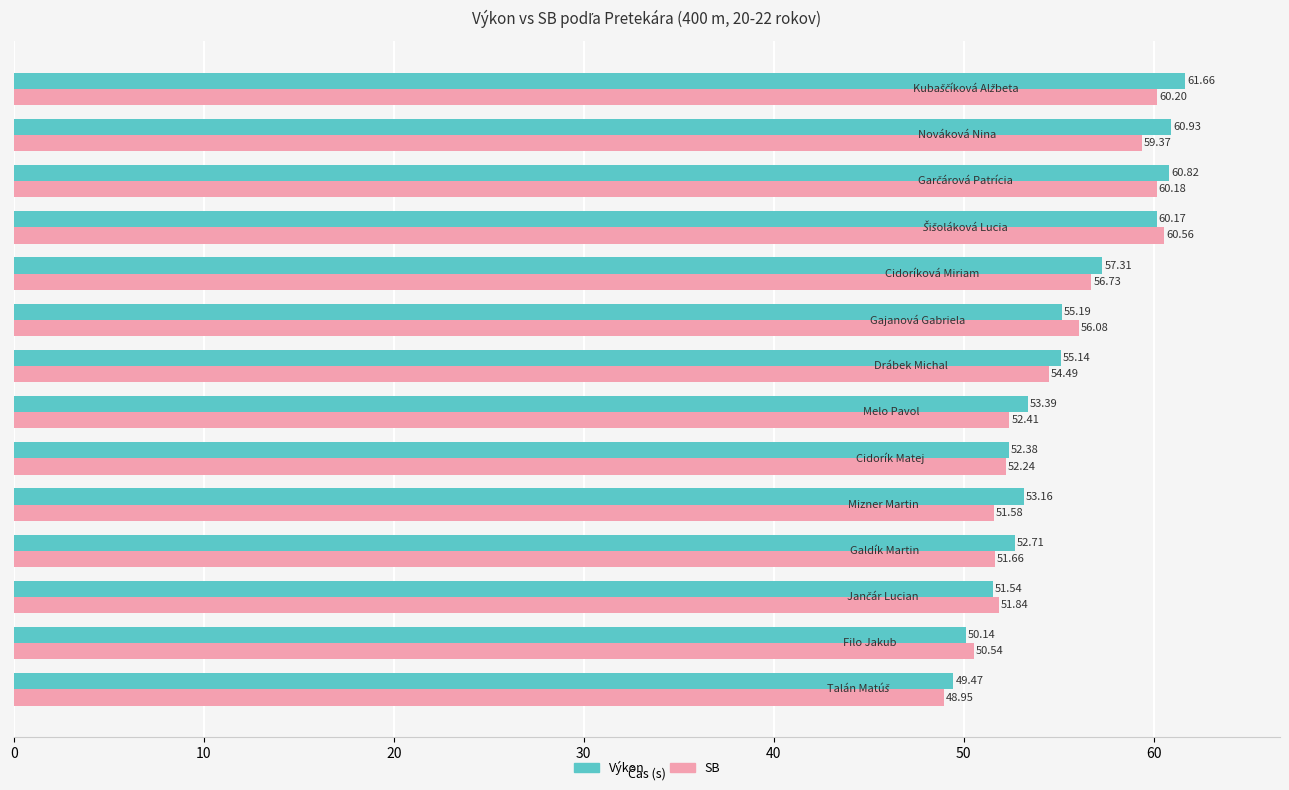

Which series has the largest total across all categories?

Výkon